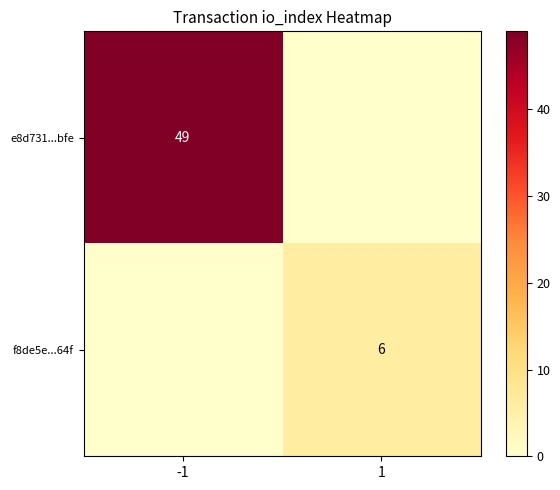

At which category does the chart reach its peak across all series?

-1